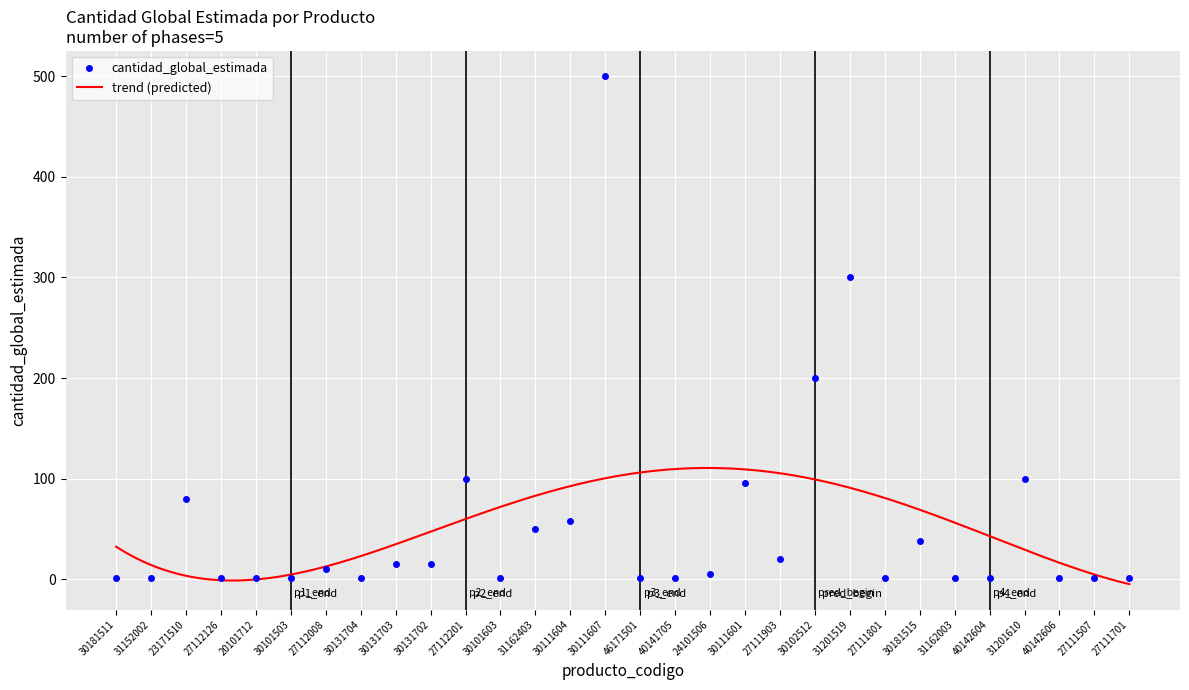

The value at 31201519 is 300. True or false?

True